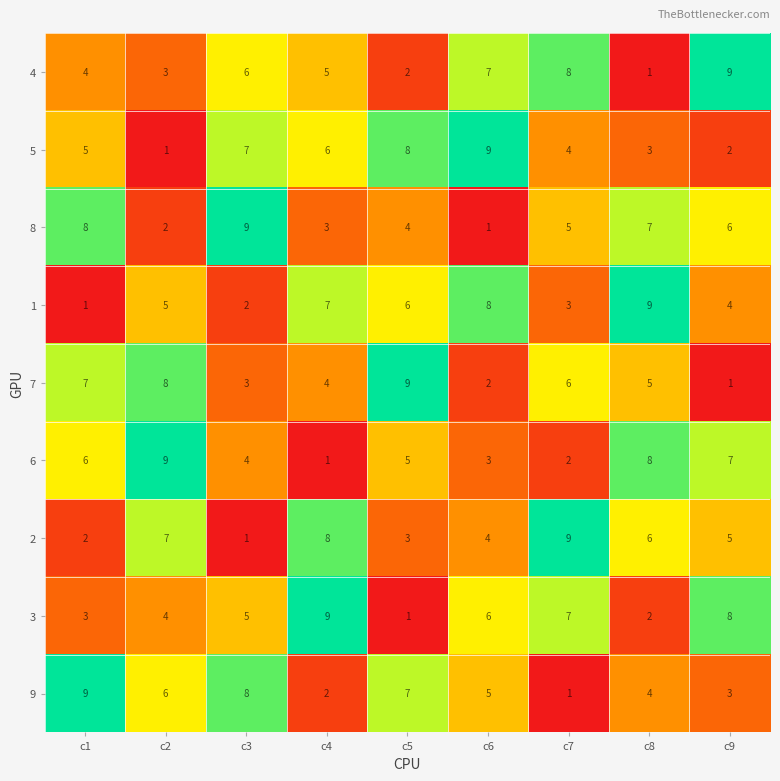

Which category has the highest value in the 8 series?

c3